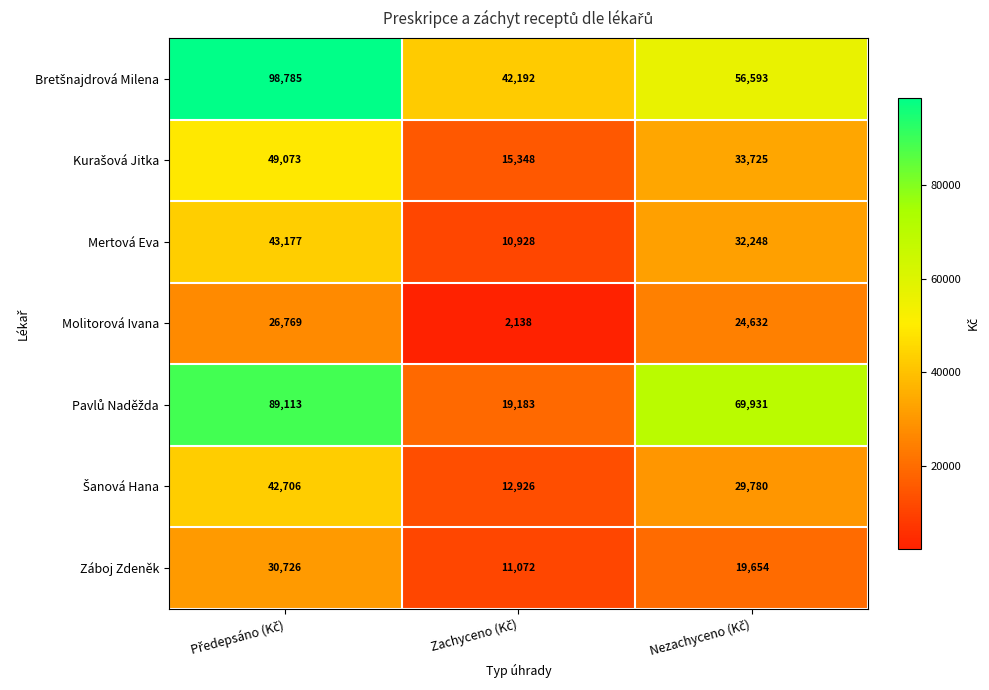

What is the difference between the maximum and second lowest values in the Mertová Eva series?

10929